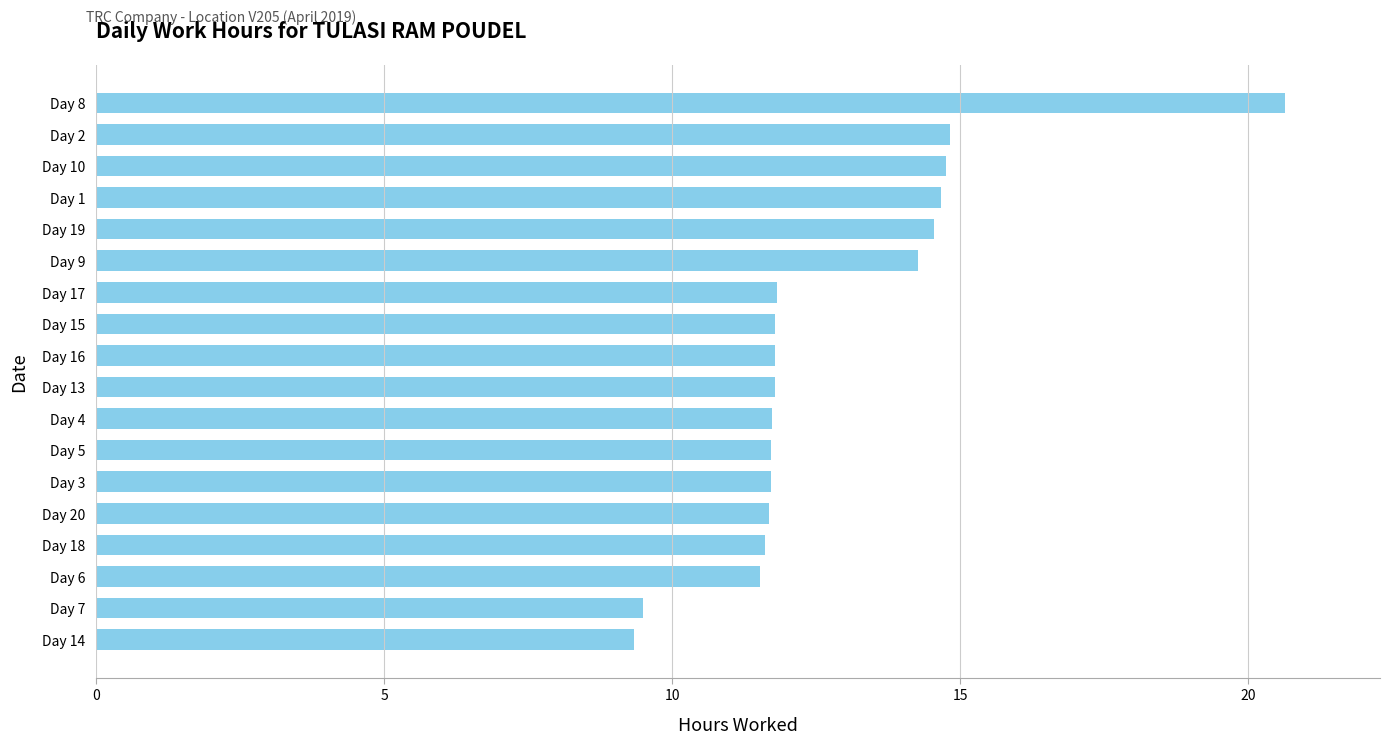

Where is the data nearest to the value 14?

Day 9